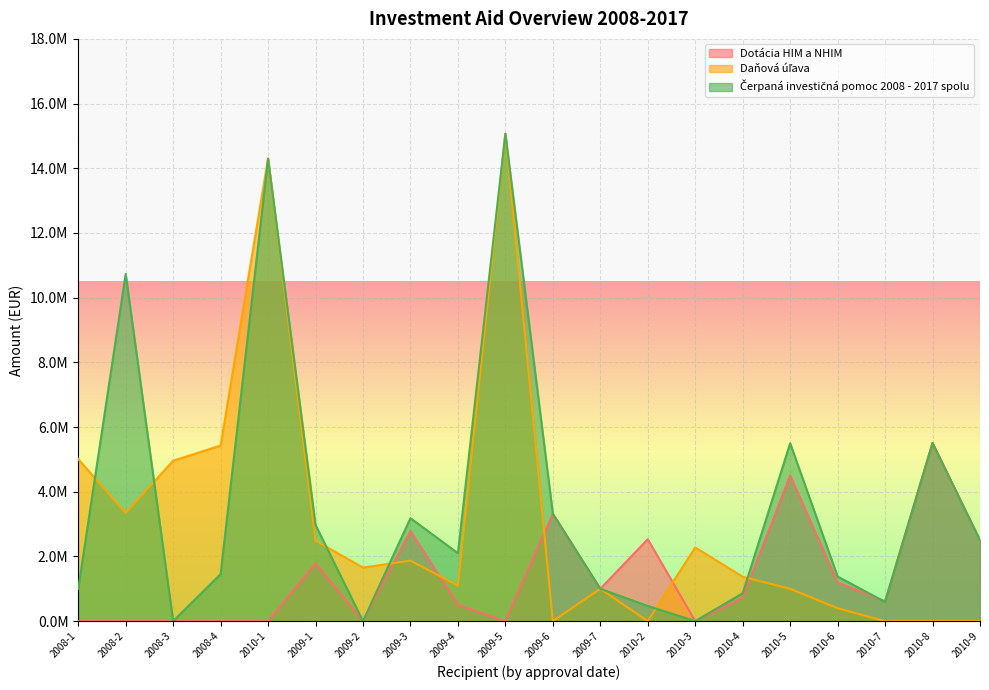

In Daňová úľava, how many points are lower than both neighbors (excluding endpoints)?

5